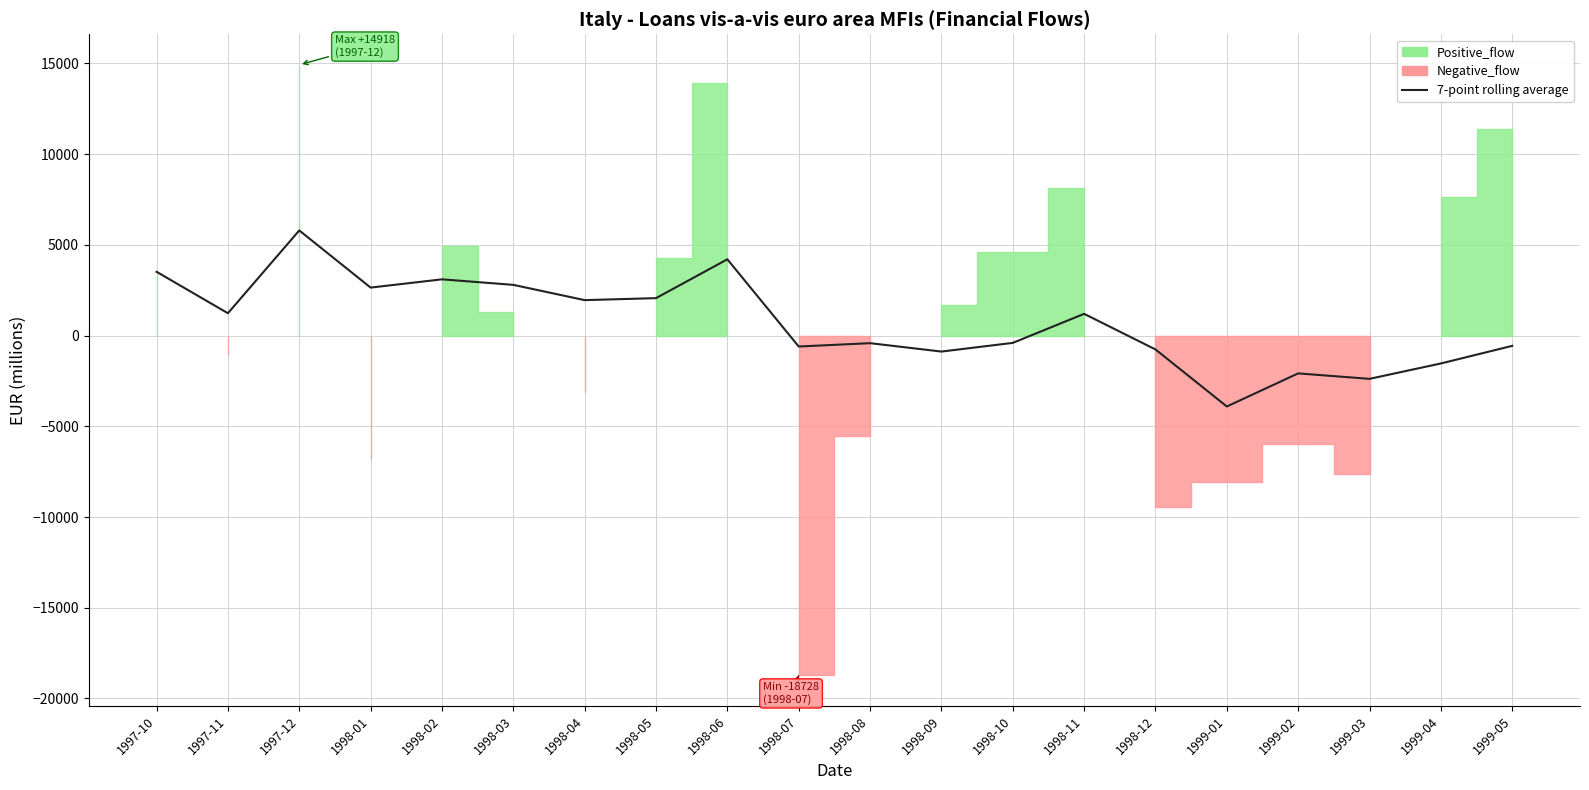

Rank the categories by value from lowest to highest.

1999-01, 1999-03, 1999-02, 1999-04, 1998-09, 1998-12, 1998-07, 1999-05, 1998-08, 1998-10, 1998-11, 1997-11, 1998-04, 1998-05, 1998-01, 1998-03, 1998-02, 1997-10, 1998-06, 1997-12